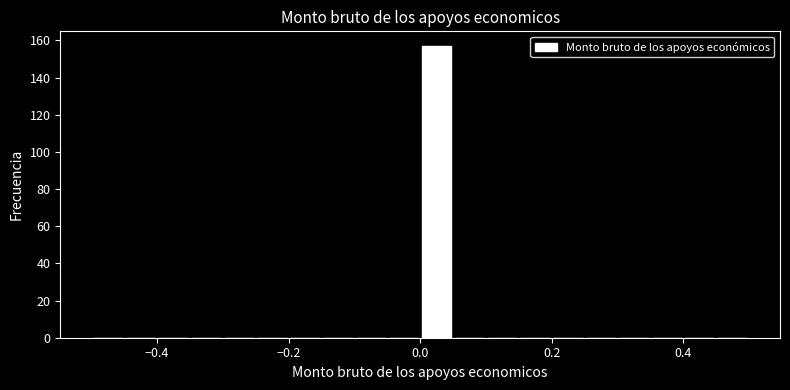

Around what value on the x-axis is the tallest bar? Give the approximate position of its centre, as read against the axis.

0.02